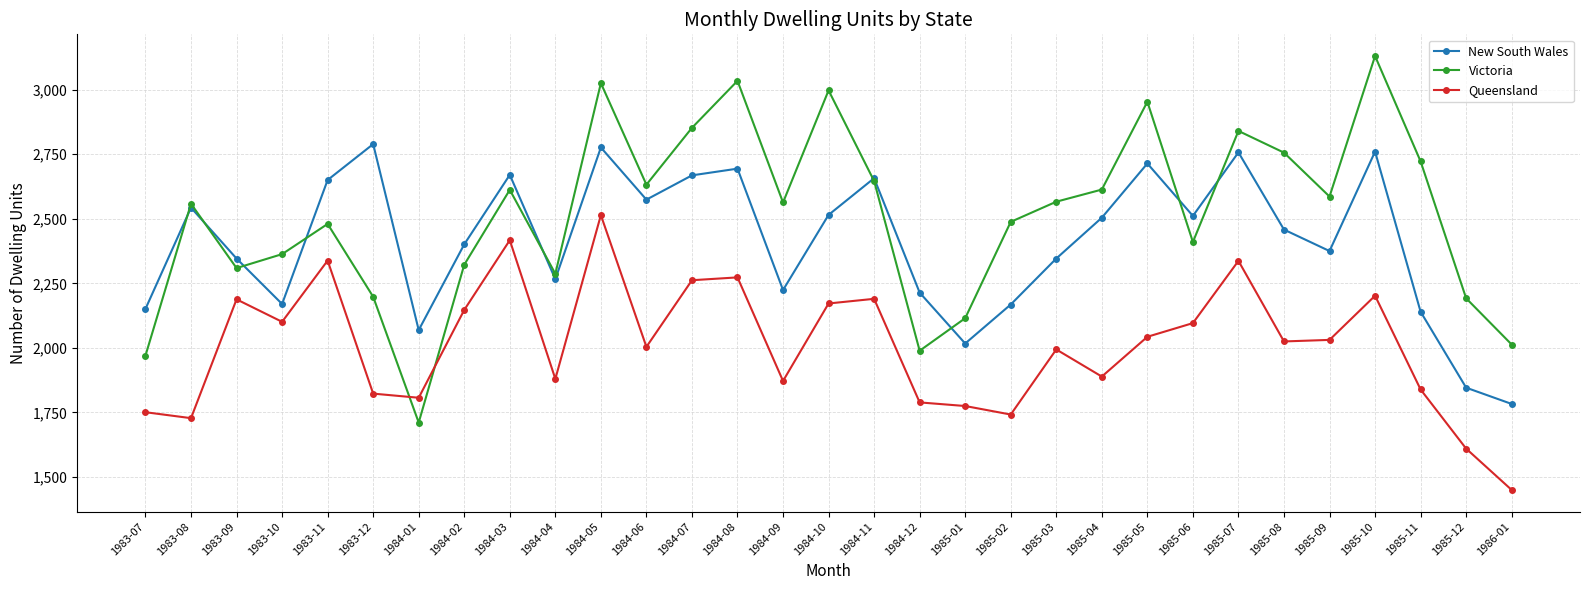

Where does the New South Wales series first go above 2458?

1983-08